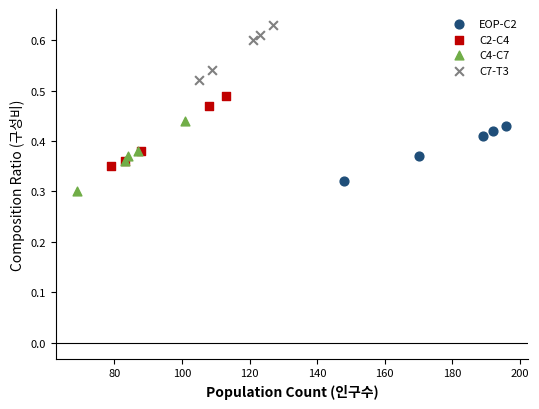

Which series contains the lowest Y value?

C4-C7